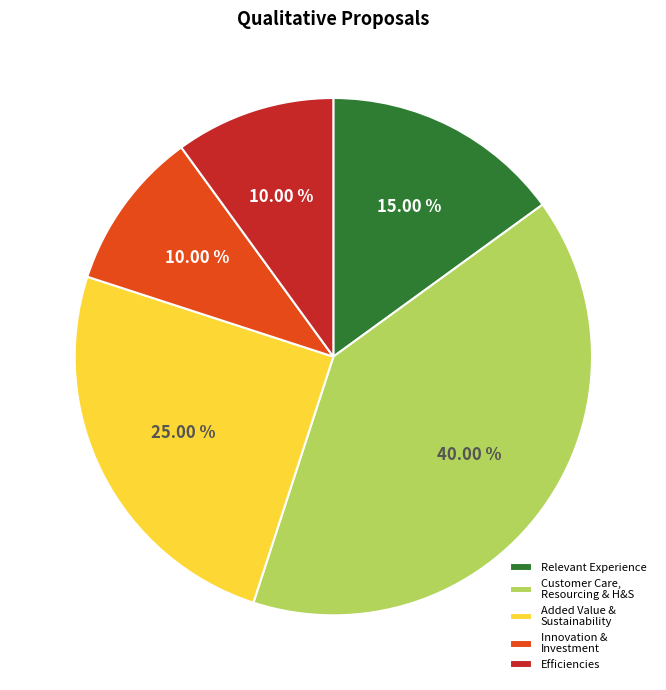

What is the ratio of the value at Added Value & Sustainability to the value at Efficiencies?

2.5